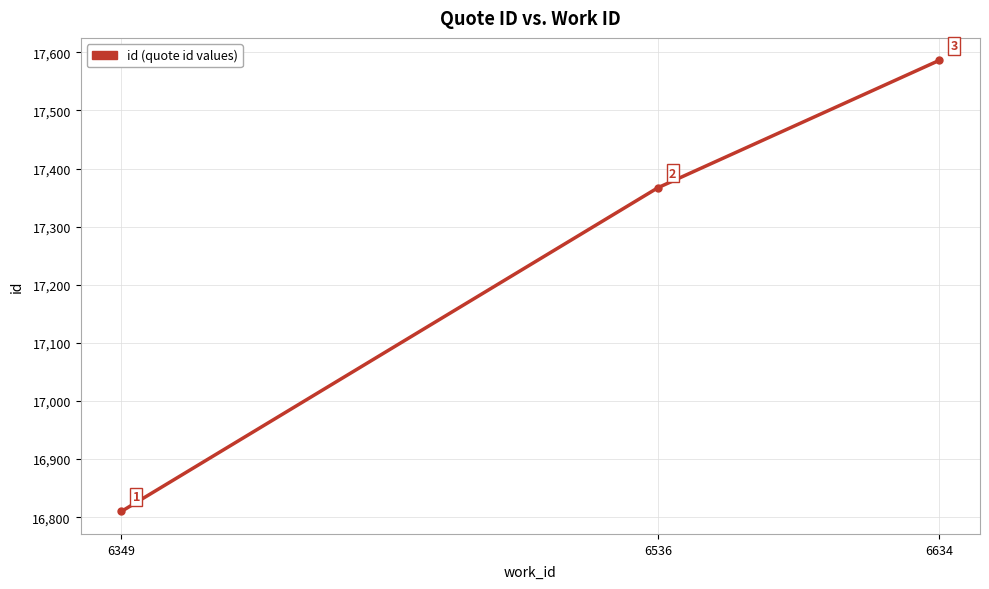

What value does the data have at 6634, to the nearest 100?

17600